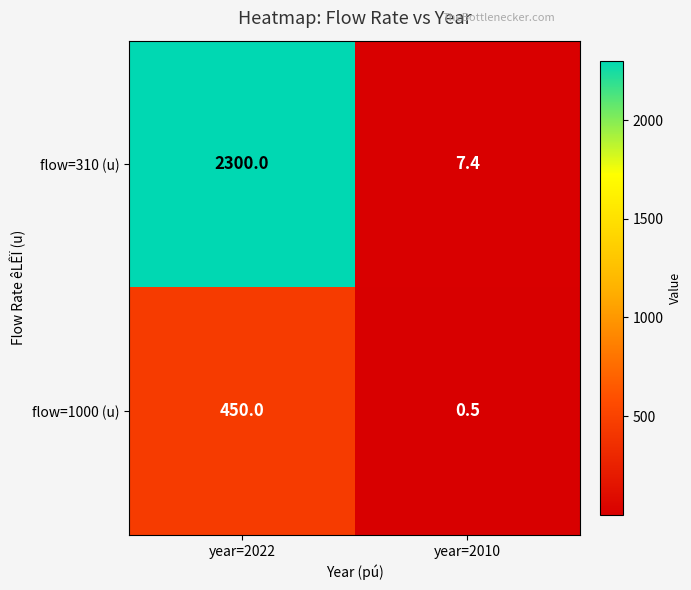

What is the difference between the flow=310 (u) values at year=2010 and year=2022?

2292.6